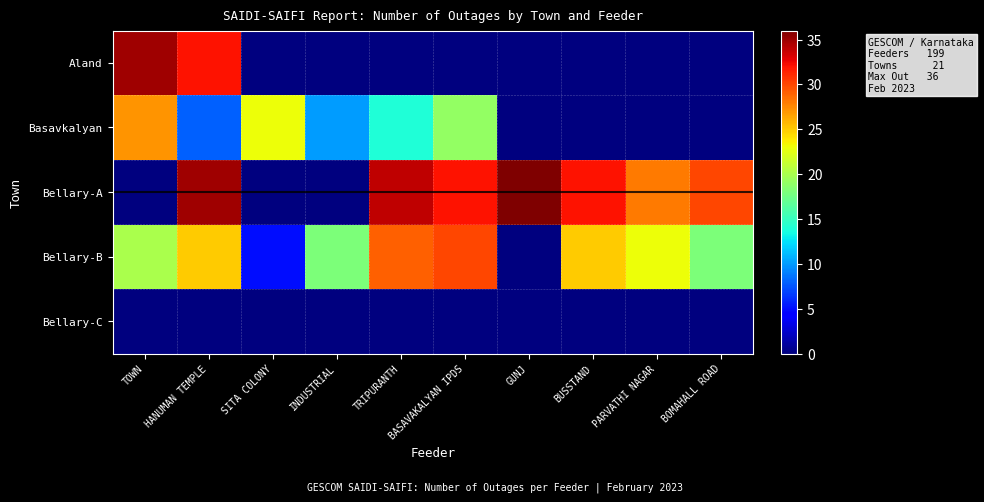

Which series has the largest total across all categories?

Bellary